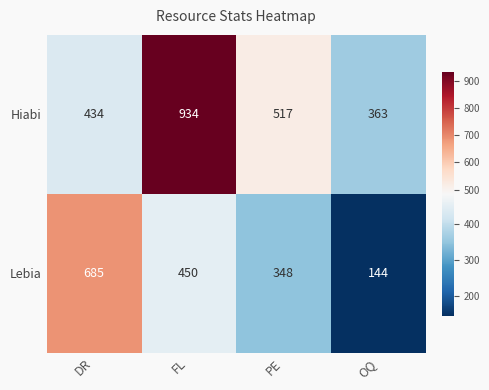

What is the total value across all series at DR?

1119